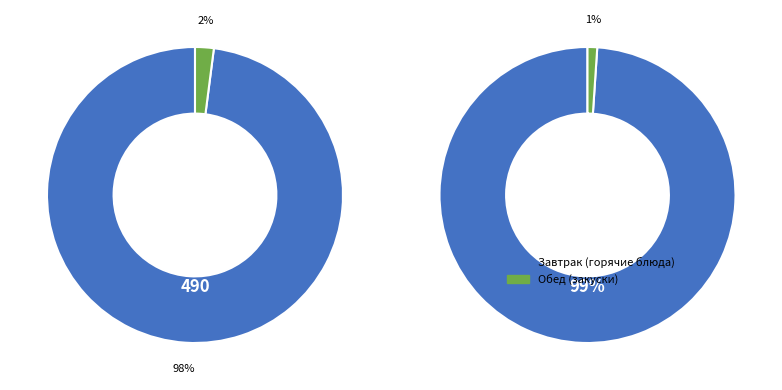

The Чай с сахаром slice represents 9% of the pie. True or false?

False